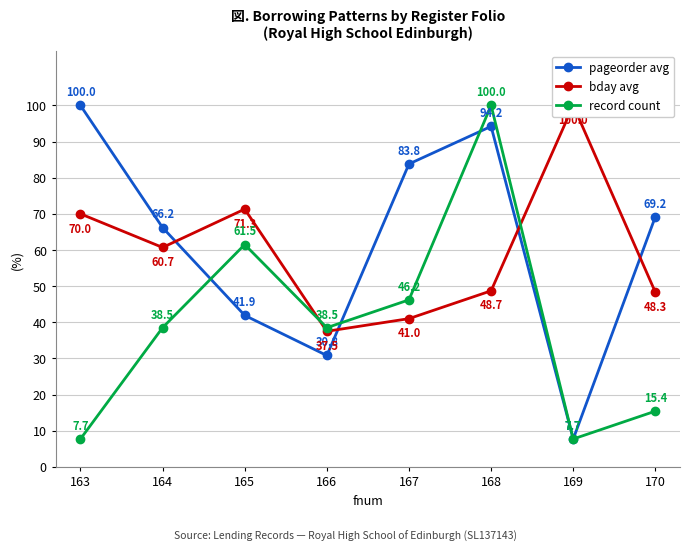

How many series are shown in this chart?

3